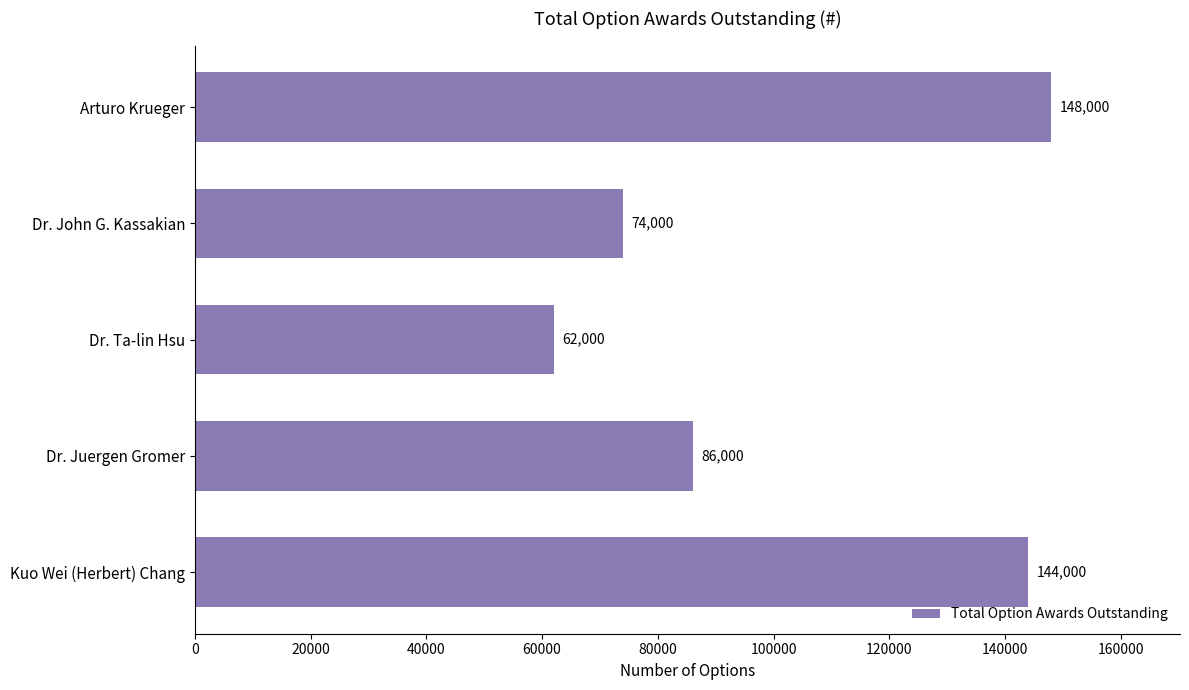

Rank the categories by value from lowest to highest.

Dr. Ta-lin Hsu, Dr. John G. Kassakian, Dr. Juergen Gromer, Kuo Wei (Herbert) Chang, Arturo Krueger